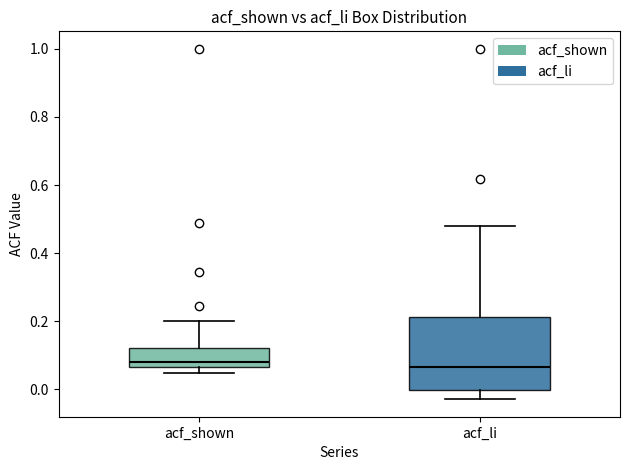

Reading left to right, transcribe this box plot: for each box, give where its median line is, the range the box spans, and where its two whiskers end, as read against the y-axis. The values are not printed on the chart, so give them approximately, as read against the axis.

acf_shown: median 0.08, box 0.06 to 0.12, whiskers 0.04 to 0.20
acf_li: median 0.06, box 0.00 to 0.22, whiskers -0.02 to 0.48